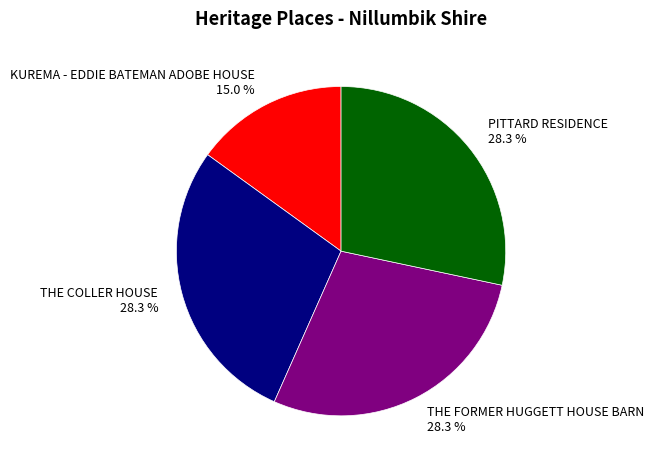

To the nearest percent, what is the combined percentage of THE FORMER HUGGETT HOUSE BARN and KUREMA - EDDIE BATEMAN ADOBE HOUSE?

43%